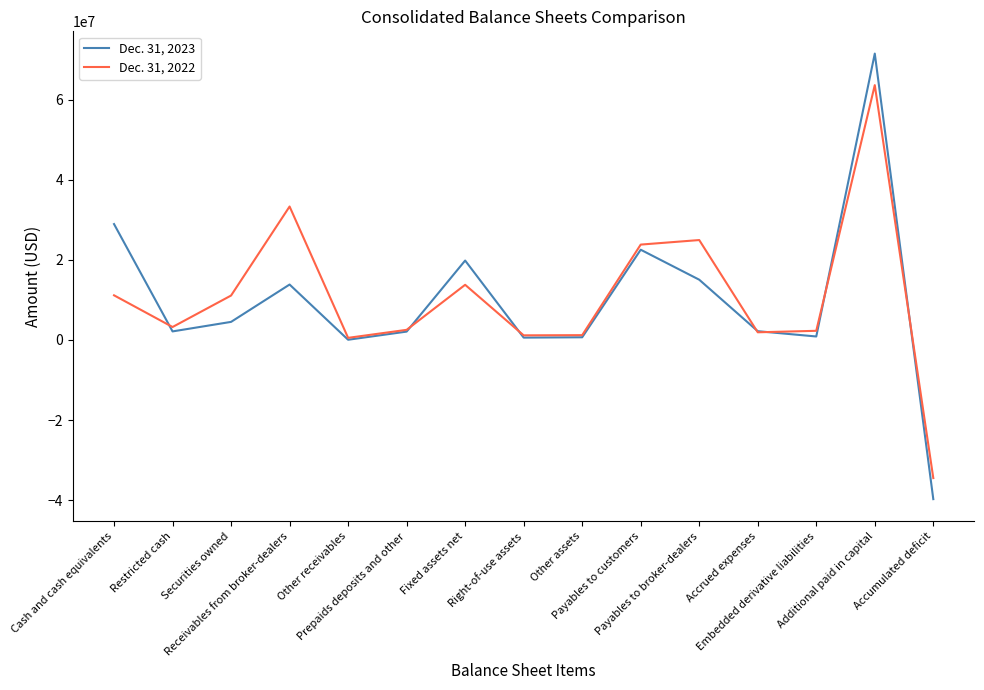

What is the sum of the Dec. 31, 2022 values at Accrued expenses and Receivables from broker-dealers?

35265559